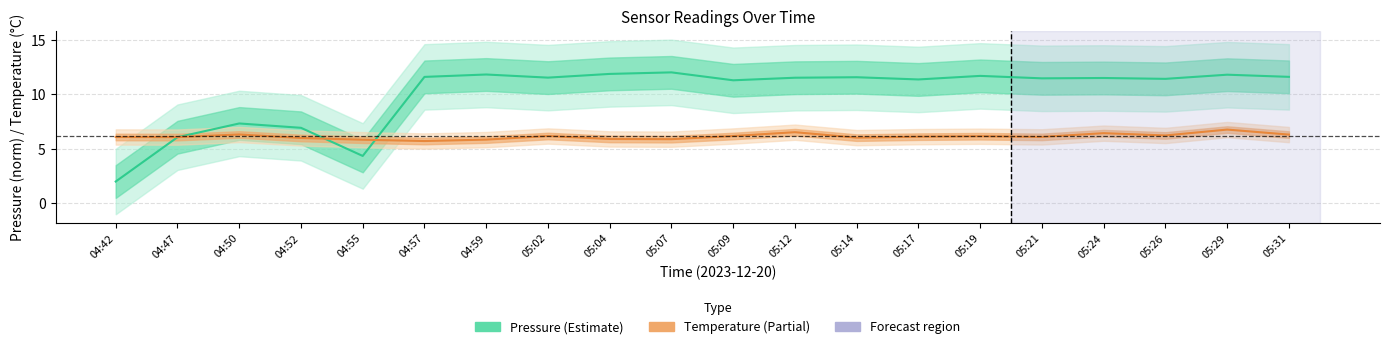

Which category has the highest value in the Temperature (°C) series?

05:29